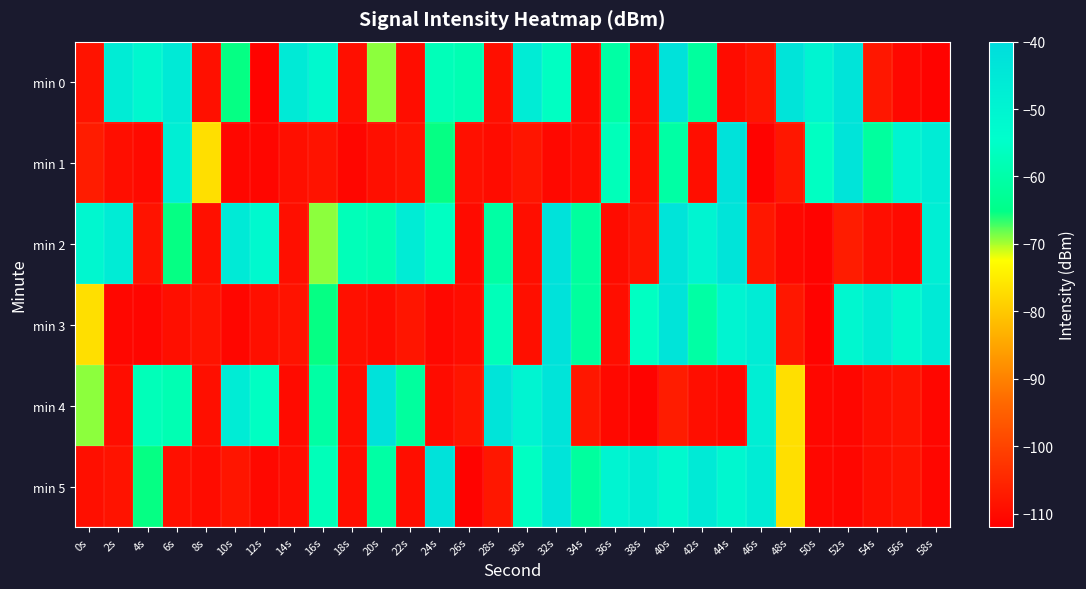

Which series changed the most between 4s and 46s?

min 3